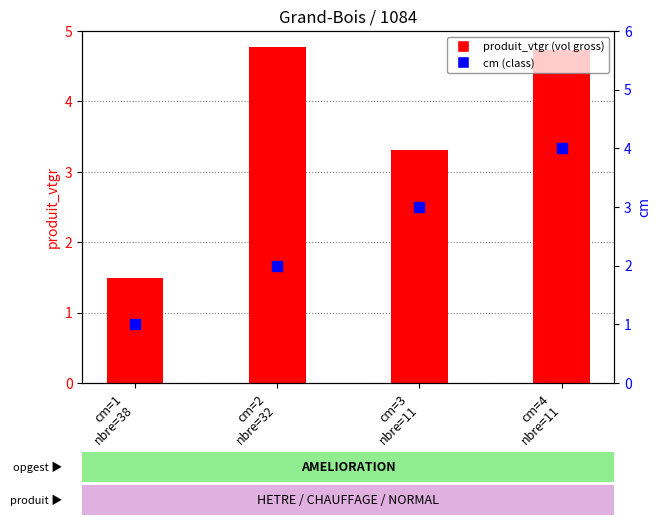

Is the value of cm (class) at cm=4
nbre=11 greater than the value of produit_vtgr (vol gross) at cm=2
nbre=32?

No